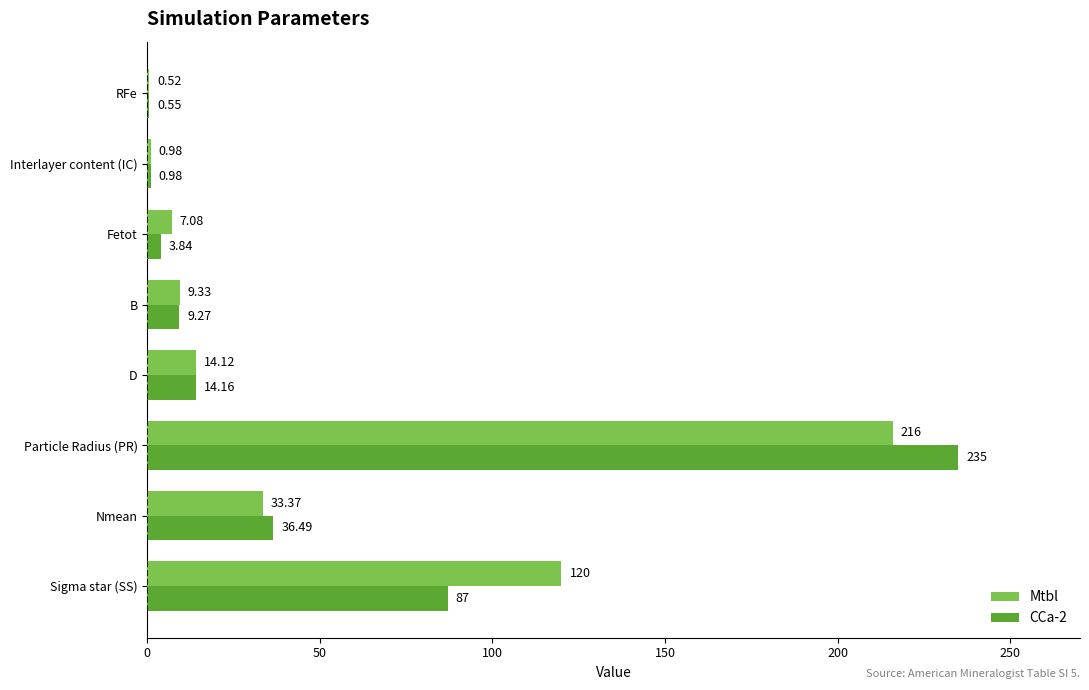

Is the value of Mtbl at Particle Radius (PR) greater than the value of CCa-2 at RFe?

Yes